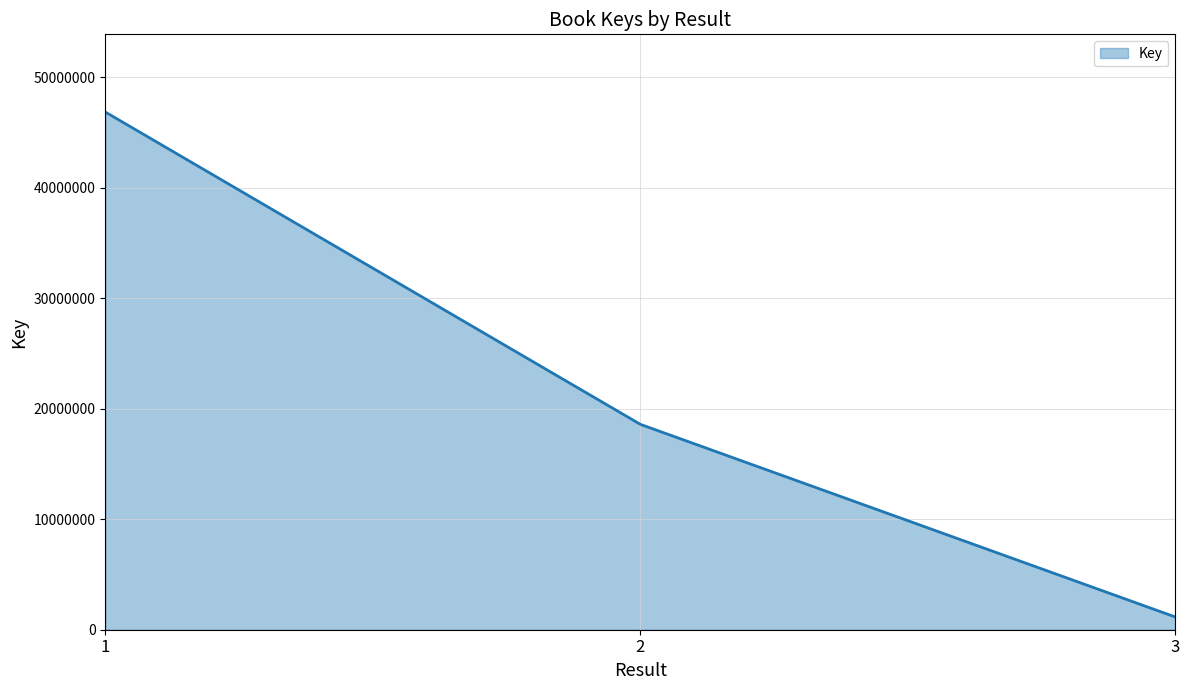

What is the average value?

22207352